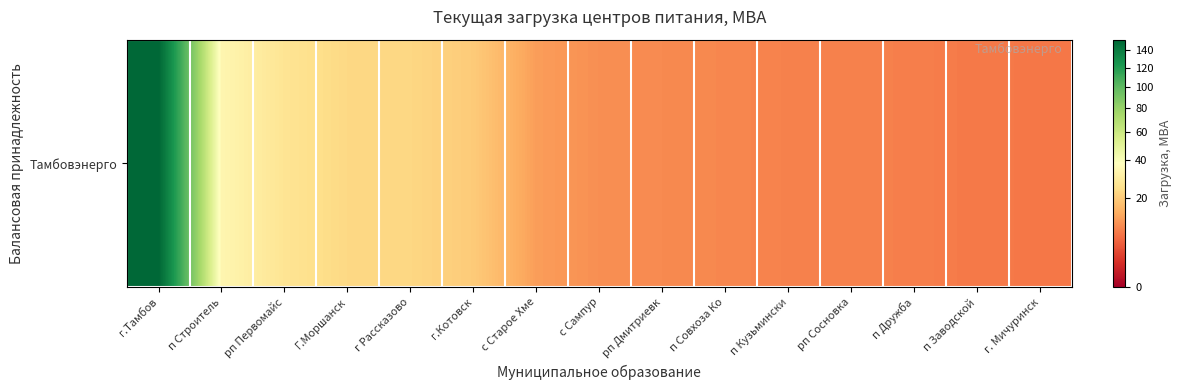

What is the change in value from Г.Моршанск to рп Сосновка?

-14.6